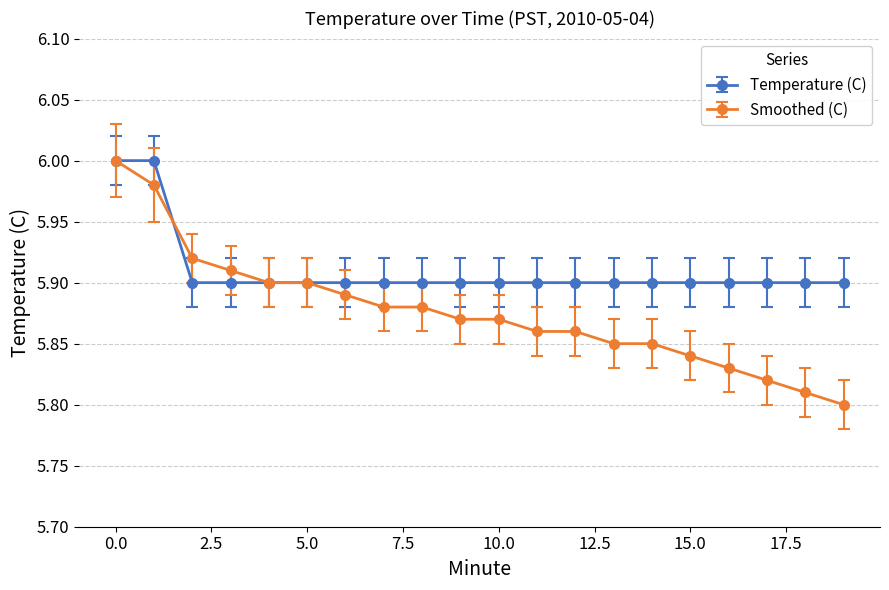

Which series has the widest spread of values?

Smoothed (C)